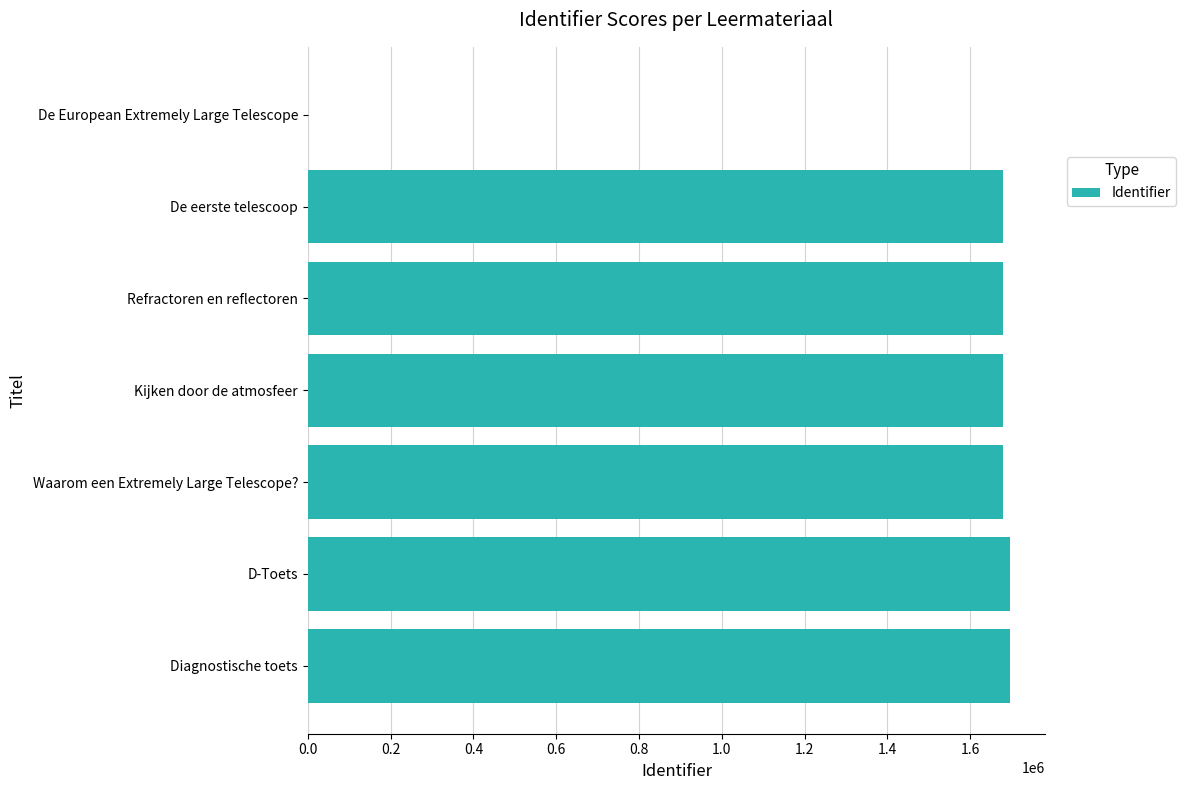

What is the sum of all values?

10104163